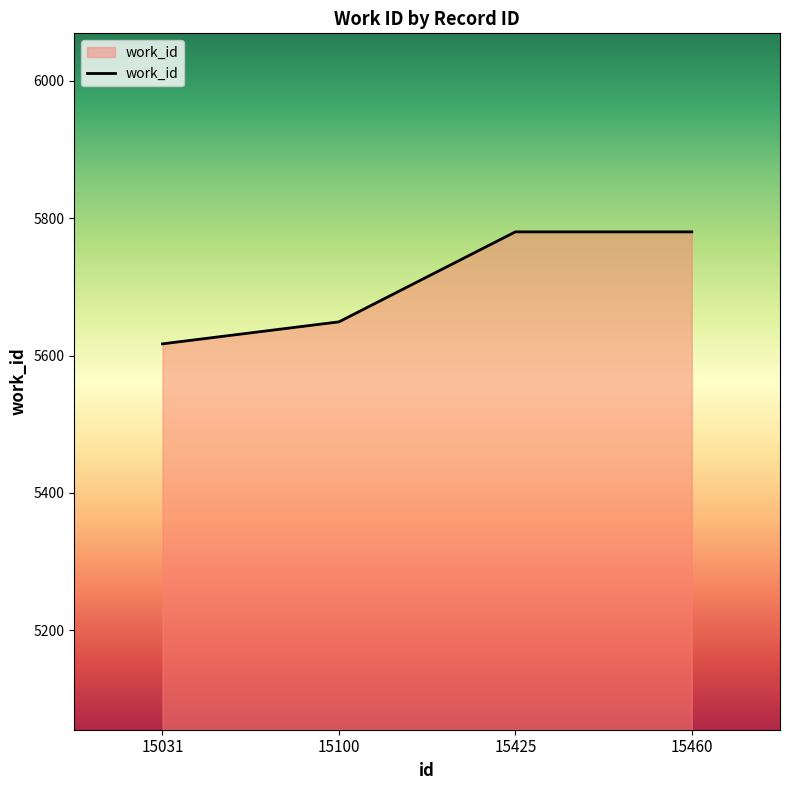

How many series are shown in this chart?

1